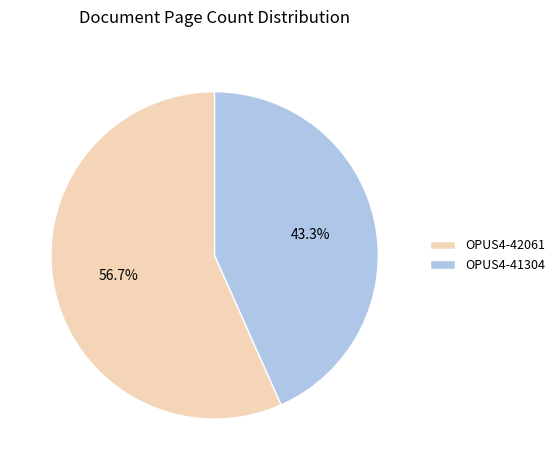

To the nearest percent, what percentage of the pie is OPUS4-42061?

57%